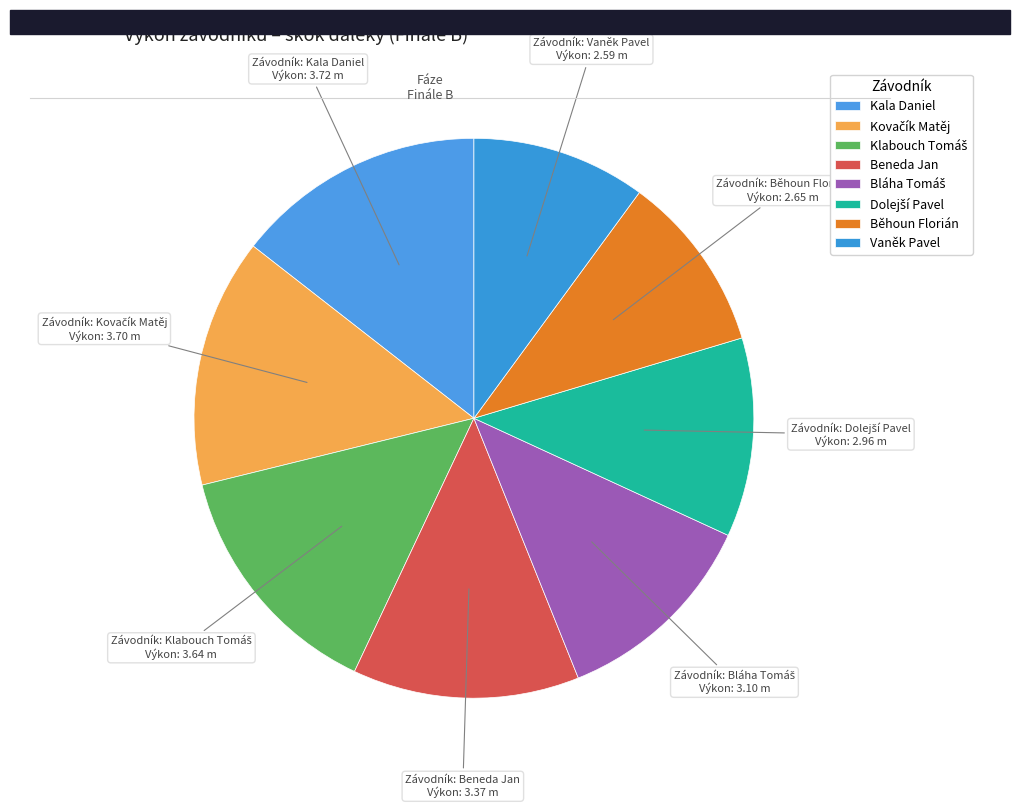

Between Dolejší Pavel and Klabouch Tomáš, which is larger?

Klabouch Tomáš